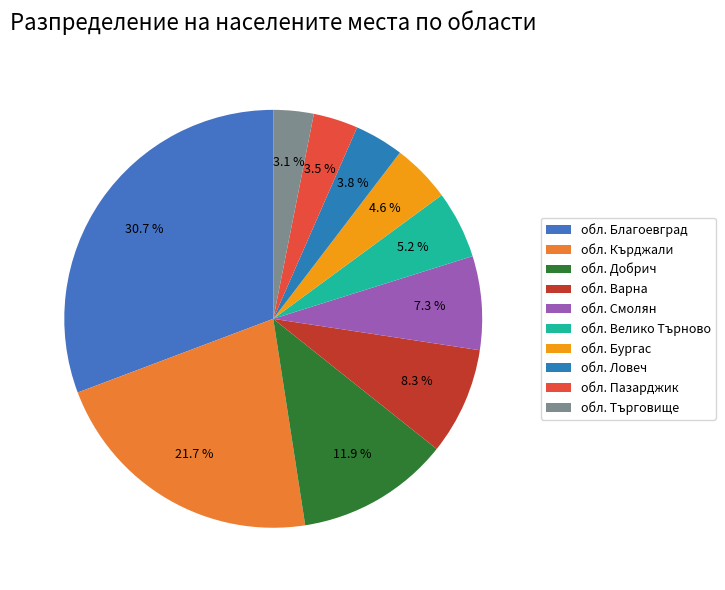

Is it true that обл. Смолян is 7% of the pie?

True